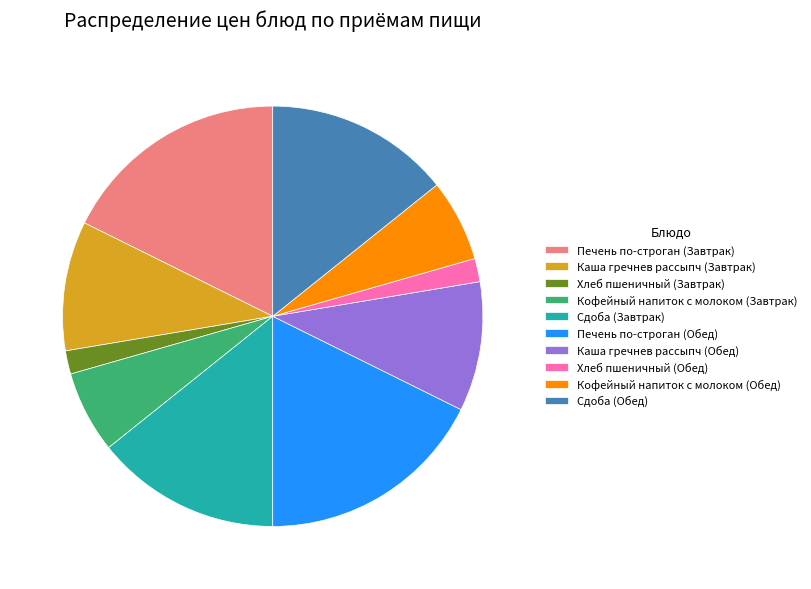

Is there any slice that represents more than half of the pie?

No